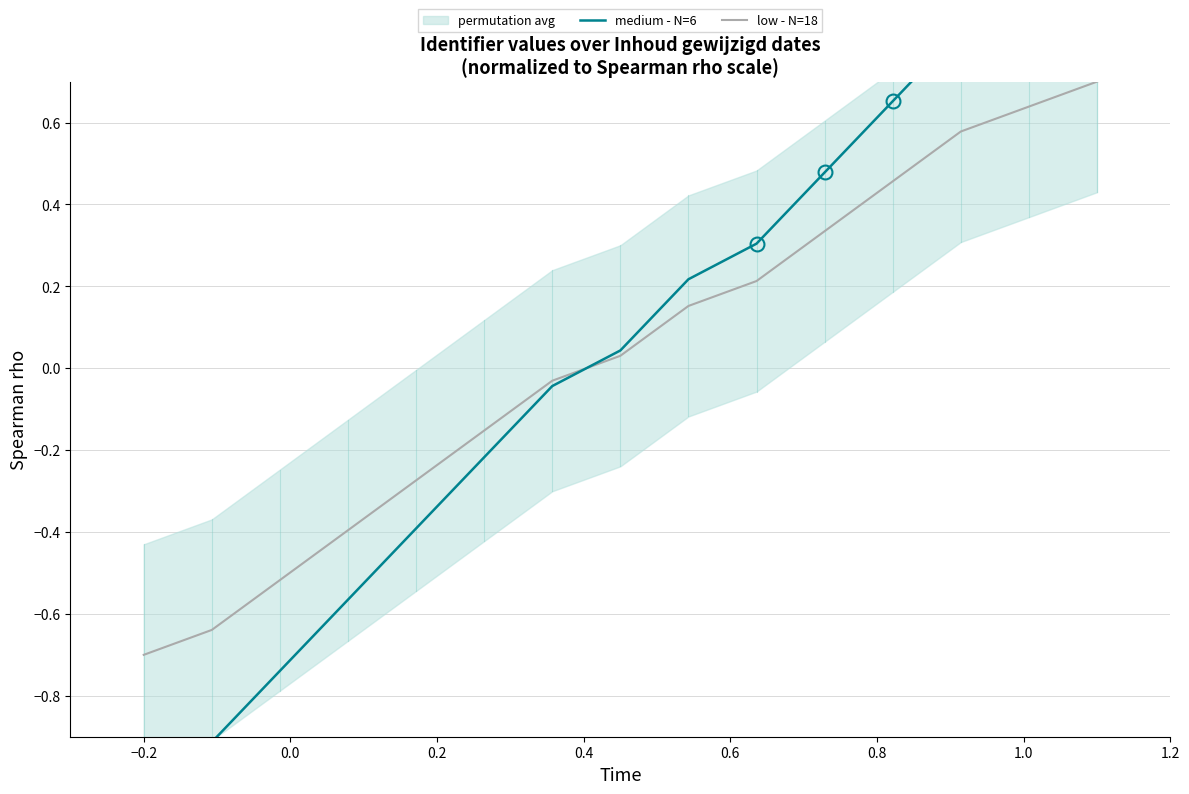

Rank the series by their maximum value, from highest to lowest.

medium - N=6, low - N=18